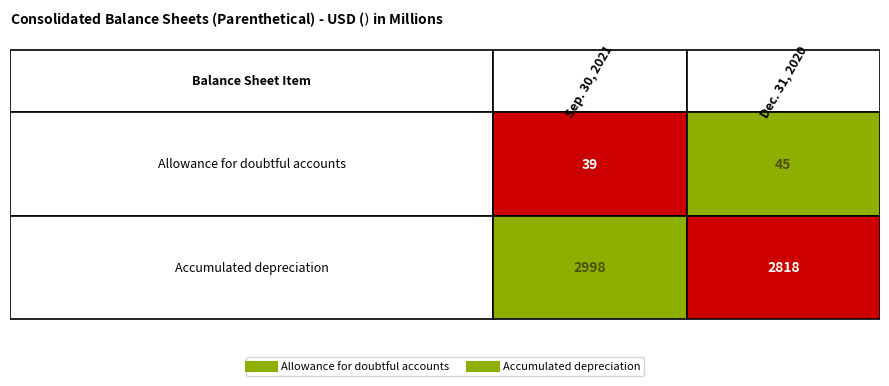

Reading left to right, list all the values displayed in this chart.

Allowance for doubtful accounts: 0=39	1=45
Accumulated depreciation: 0=2998	1=2818